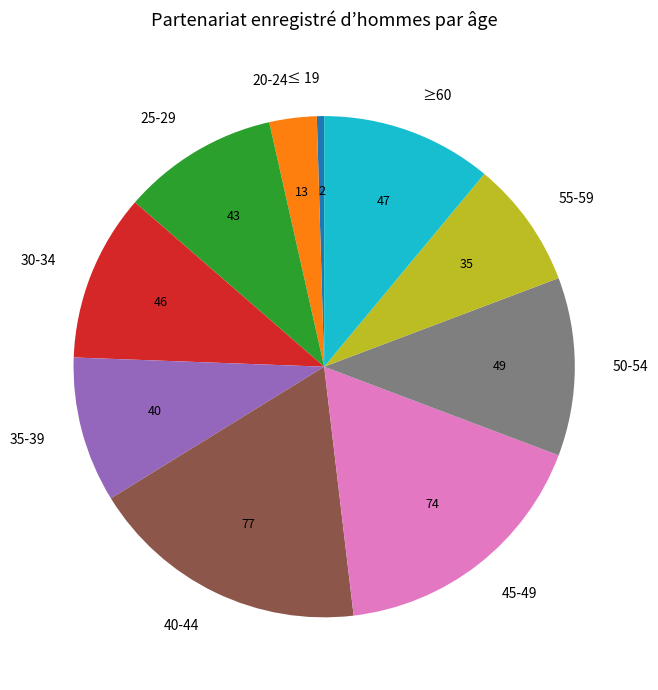

What is the ratio of the value at ≥60 to the value at 40-44?

0.6